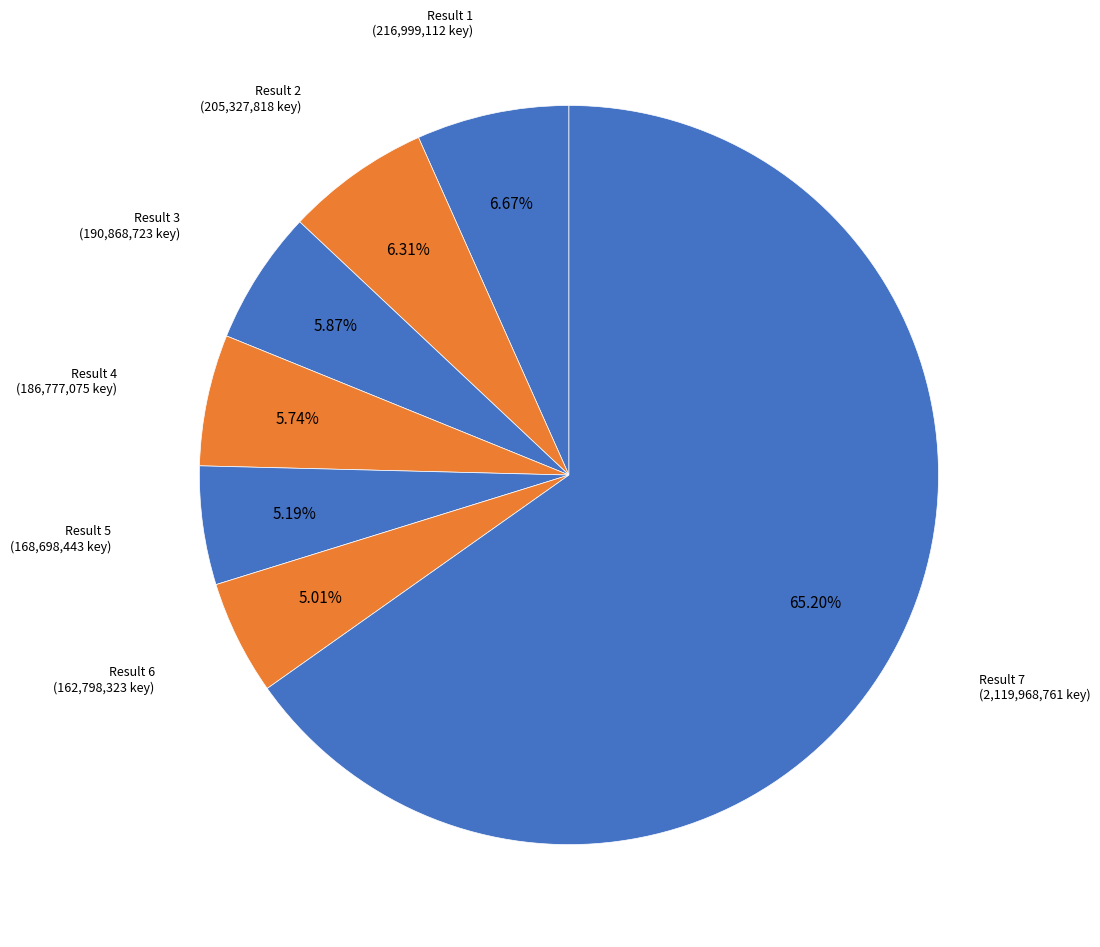

Count the number of slices in the pie.

7